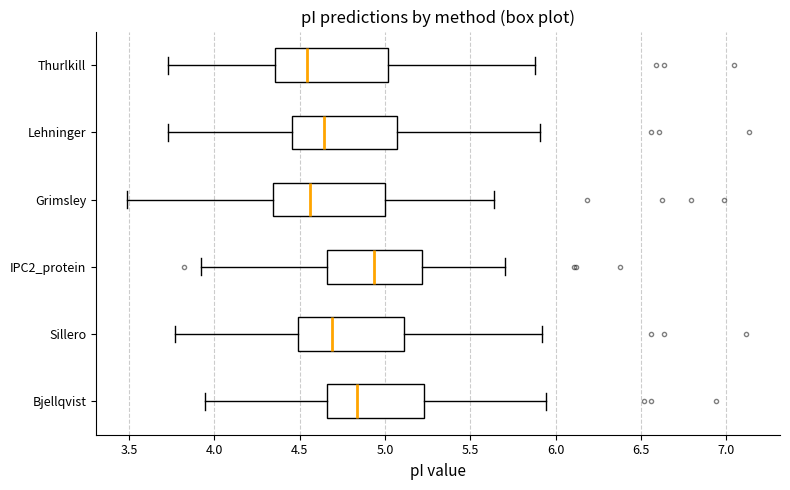

Reading bottom to top, transcribe this box plot: for each box, give where its median line is, the range the box spans, and where its two whiskers end, as read against the x-axis. The values are not printed on the chart, so give them approximately, as read against the axis.

Bjellqvist: median 4.85, box 4.65 to 5.25, whiskers 3.95 to 5.95
Sillero: median 4.70, box 4.50 to 5.10, whiskers 3.75 to 5.90
IPC2_protein: median 4.95, box 4.65 to 5.20, whiskers 3.90 to 5.70
Grimsley: median 4.55, box 4.35 to 5.00, whiskers 3.50 to 5.65
Lehninger: median 4.65, box 4.45 to 5.05, whiskers 3.75 to 5.90
Thurlkill: median 4.55, box 4.35 to 5.00, whiskers 3.75 to 5.90